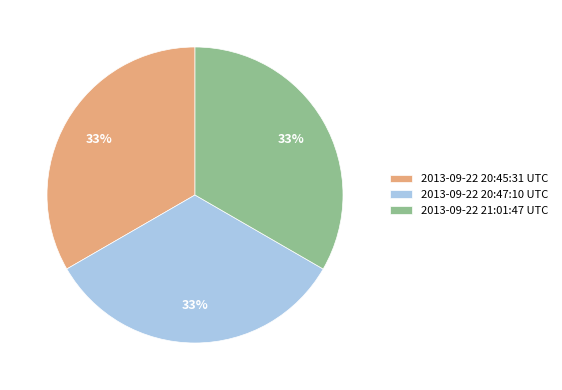

What is the ratio of the value at 2013-09-22 21:01:47 UTC to the value at 2013-09-22 20:47:10 UTC?

1.0